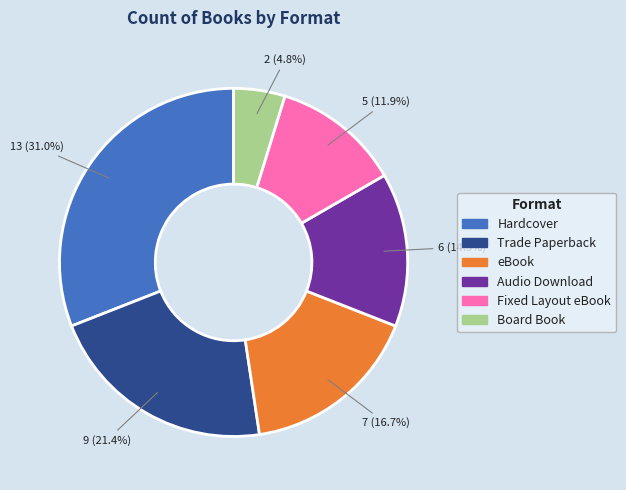

Which category has the biggest portion of the pie?

Hardcover